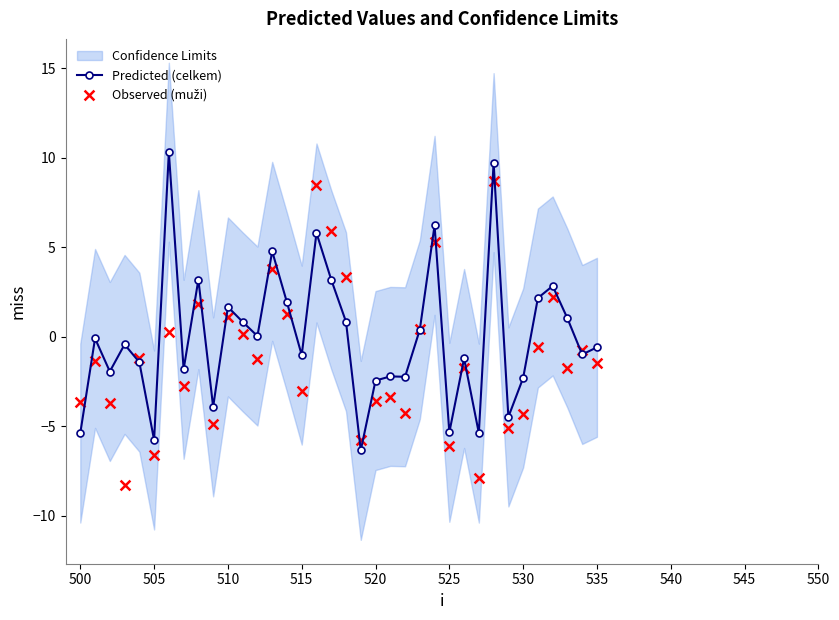

Which series reaches the maximum Y coordinate?

Predicted (celkem)